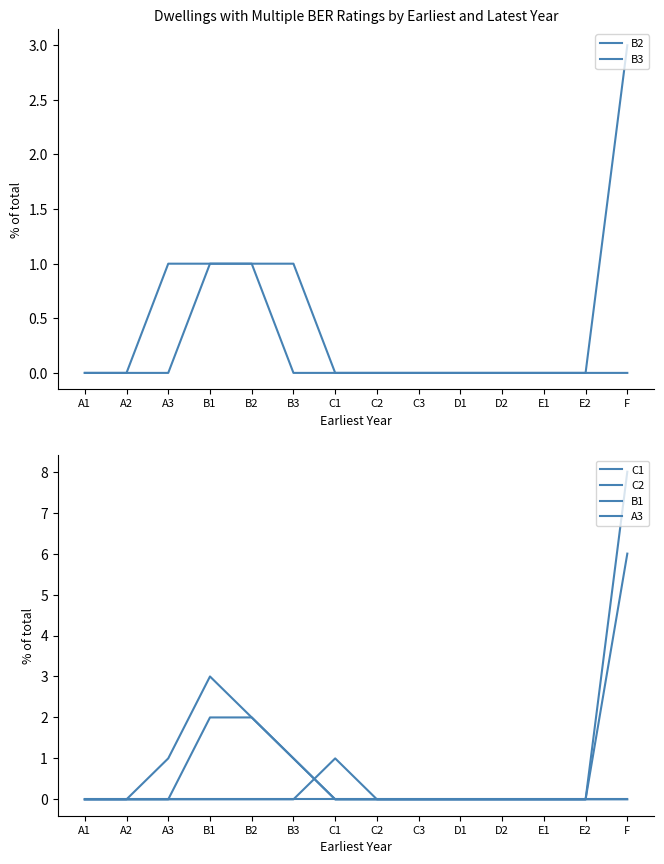

What is the label of the 3rd point from the left?

A3